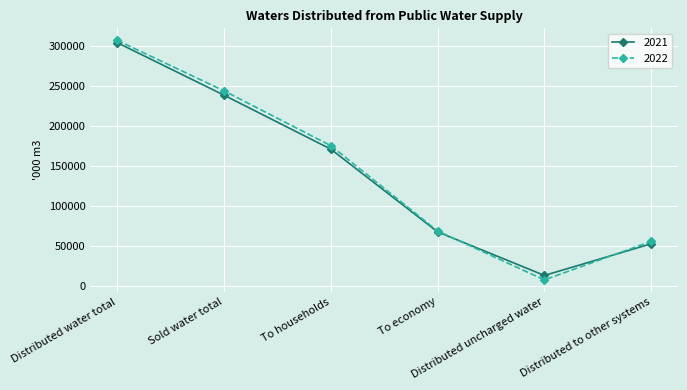

What are all the series names shown in the legend?

2021, 2022